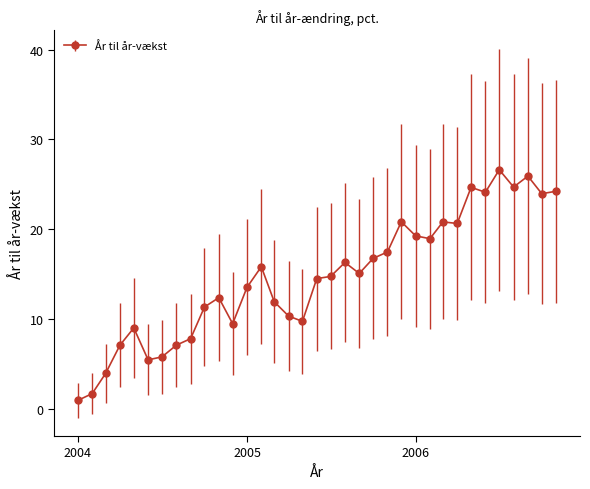

True or false: there are more than 0 points higher than both neighbors.

True